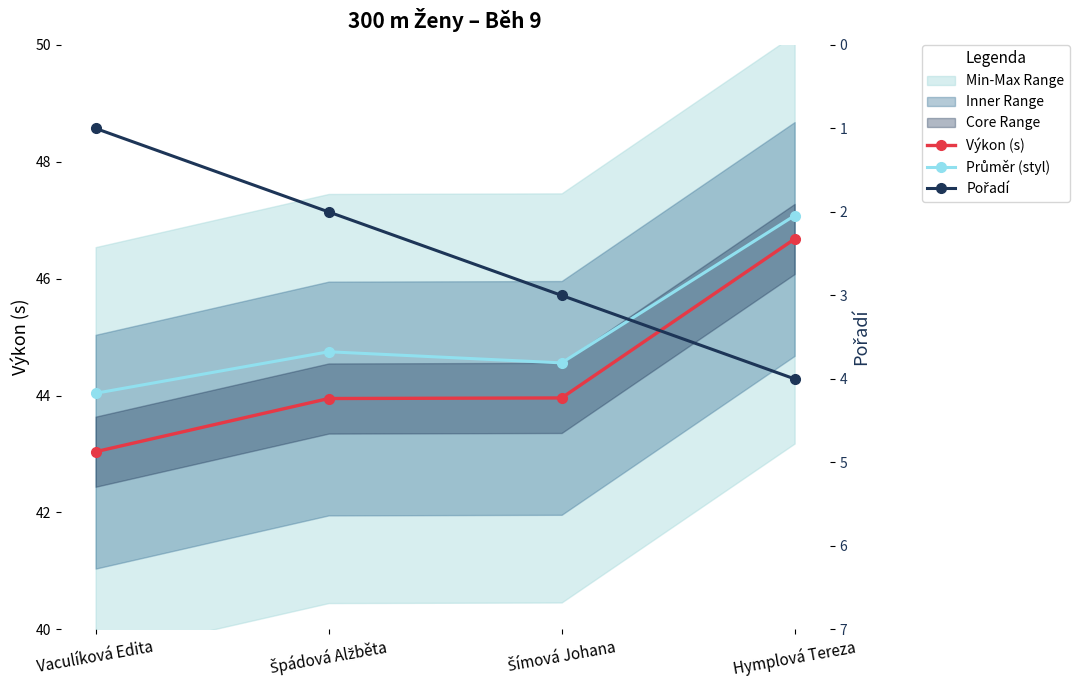

True or false: Výkon (s) and Průměr (styl) cross at least once.

False